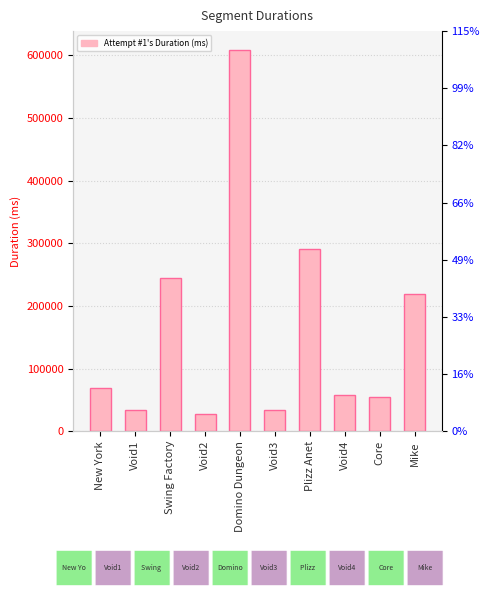

Reading right to left, extract all data points from this chart.

219296	55615	57604	291009	33967	608037	27646	244915	34316	69182